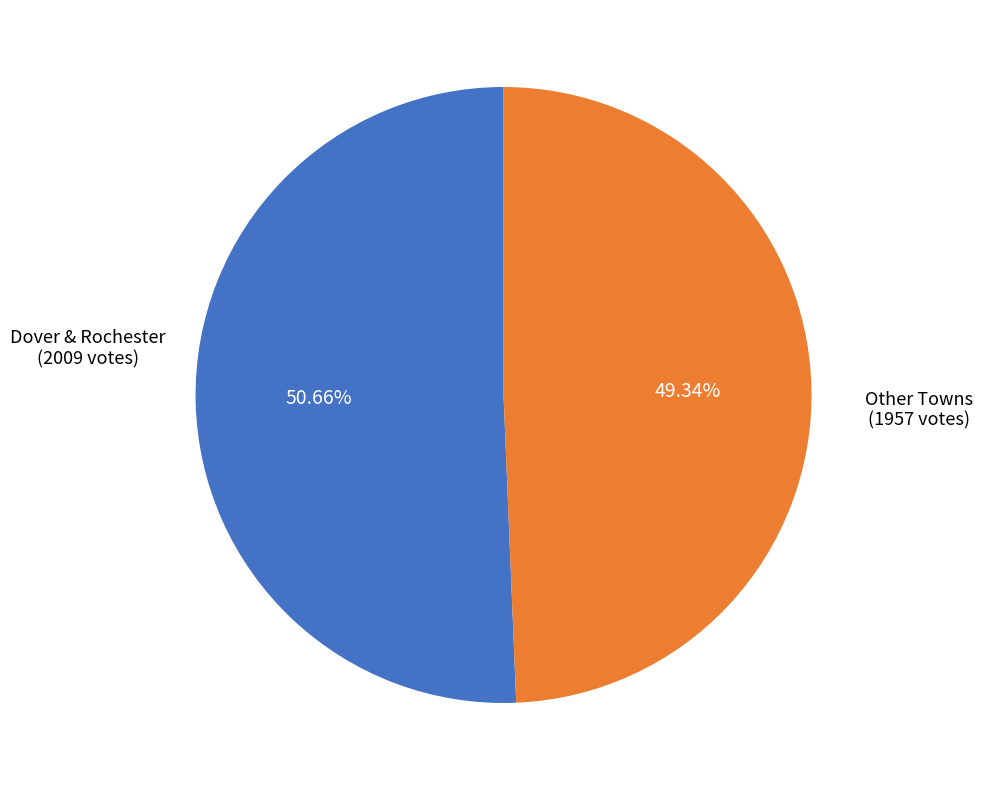

Is there any slice that represents more than half of the pie?

Yes